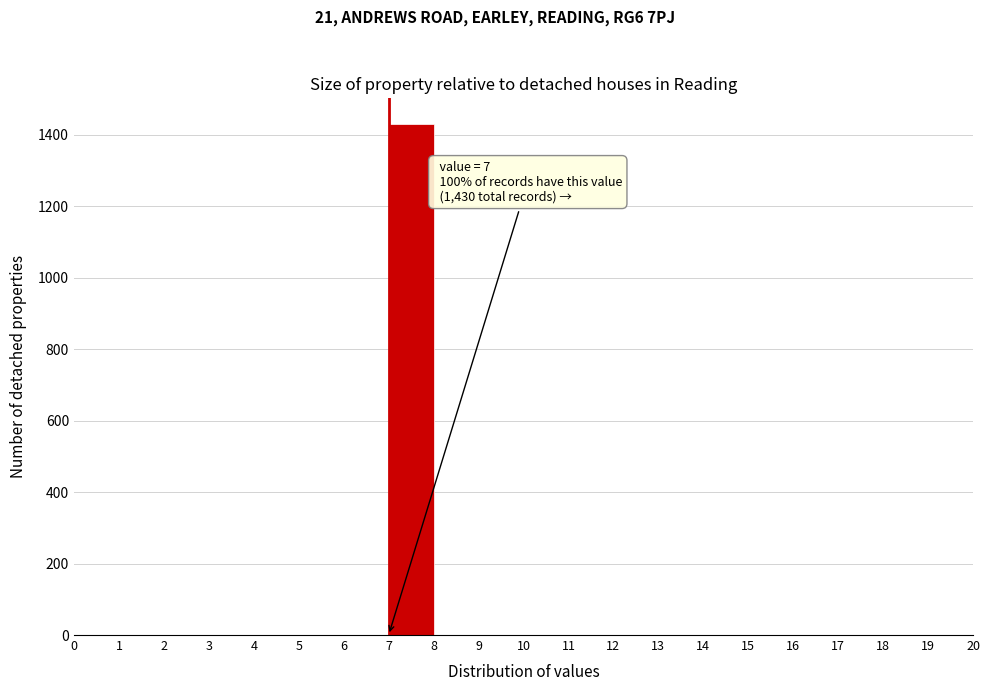

Which range on the x-axis has the tallest bar?

7 to 8